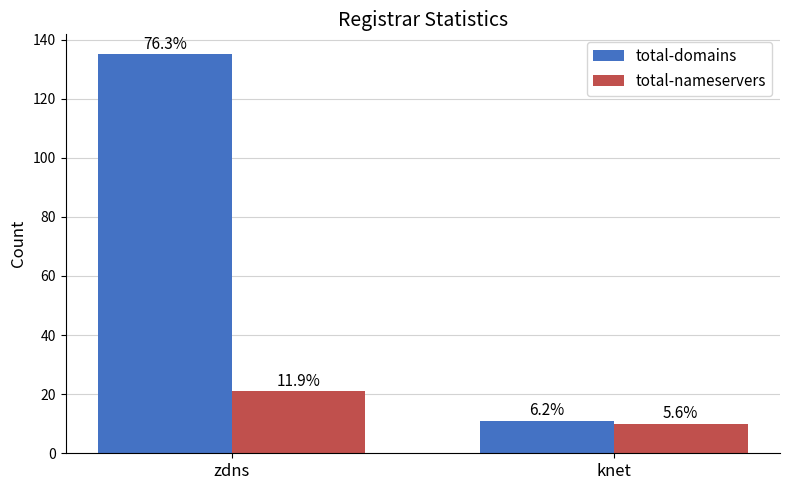

At which label does total-domains reach its minimum?

knet